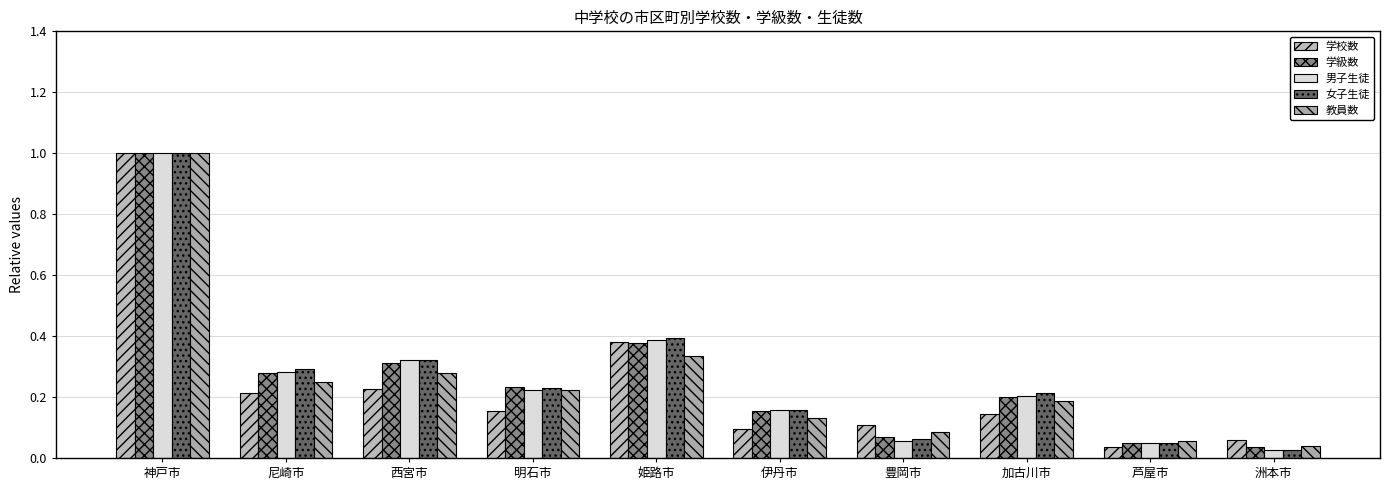

What is the sum of the 女子生徒 values at 神戸市 and 伊丹市?

1.2